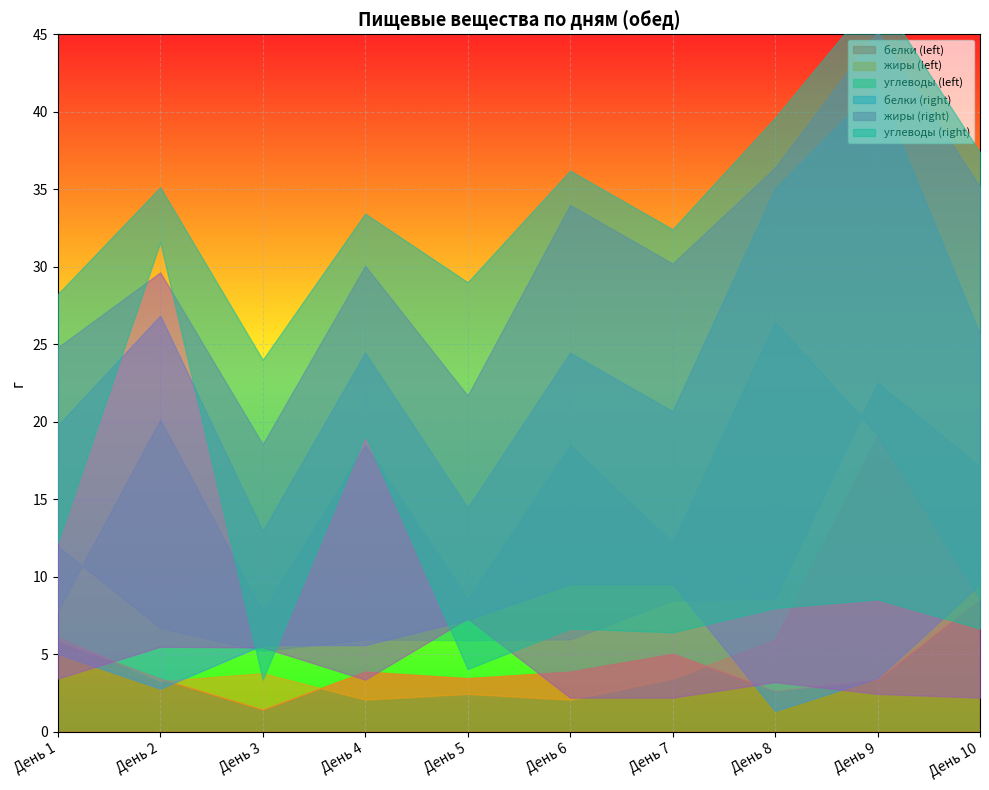

Reading left to right, extract all data points from this chart.

белки (left): День 1=5.8	День 2=3.4	День 3=1.4	День 4=3.9	День 5=3.5	День 6=3.9	День 7=5.0	День 8=2.6	День 9=3.4	День 10=8.6
жиры (left): День 1=6.1	День 2=3.3	День 3=3.8	День 4=2.1	День 5=2.5	День 6=2.1	День 7=3.4	День 8=6.0	День 9=19.2	День 10=8.6
углеводы (left): День 1=7.8	День 2=20.1	День 3=7.7	День 4=18.5	День 5=8.6	День 6=18.5	День 7=12.2	День 8=26.4	День 9=19.2	День 10=8.6
белки (right): День 1=5.0	День 2=2.8	День 3=5.6	День 4=5.6	День 5=7.2	День 6=9.5	День 7=9.5	День 8=1.4	День 9=3.5	День 10=9.5
жиры (right): День 1=3.4	День 2=5.5	День 3=5.5	День 4=3.4	День 5=7.3	День 6=2.2	День 7=2.2	День 8=3.2	День 9=2.5	День 10=2.2
углеводы (right): День 1=12.2	День 2=31.6	День 3=3.4	День 4=19.2	День 5=4.0	День 6=6.7	День 7=6.4	День 8=8.0	День 9=8.6	День 10=6.7